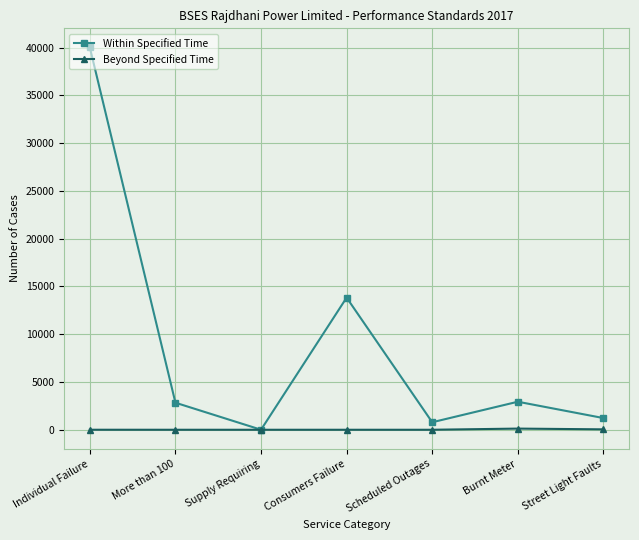

At how many categories does at least one series exceed 32284?

1